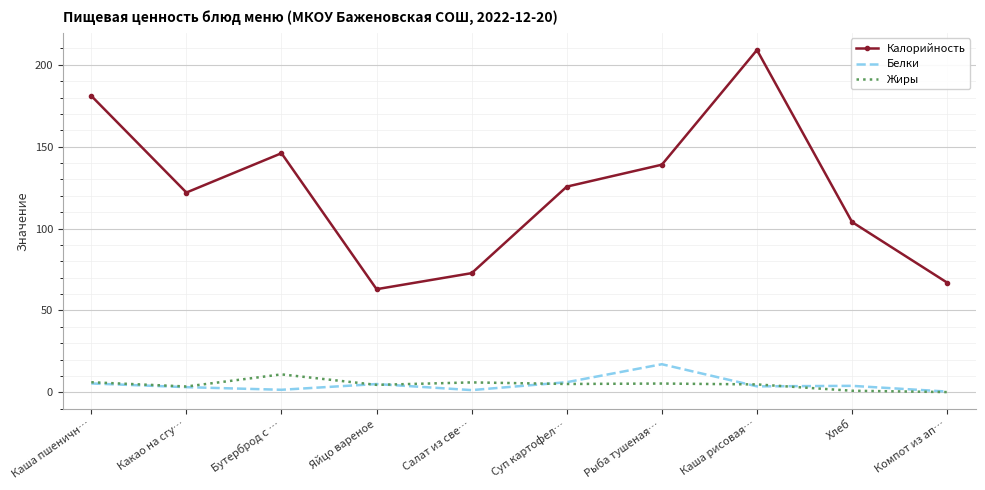

At which label is Калорийность closest to 136?

Рыба тушеная…